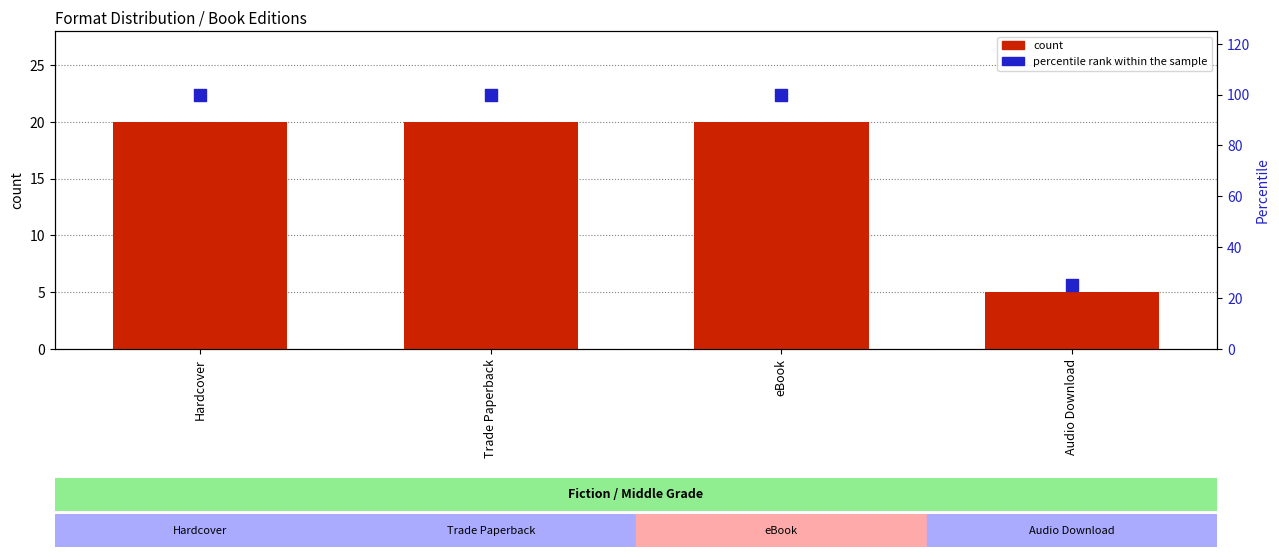

Which series contains the highest Y value?

percentile rank within the sample